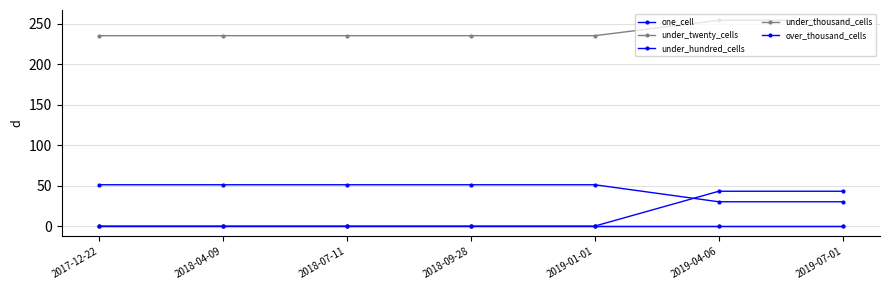

Which series has the largest range (max minus min)?

under_hundred_cells